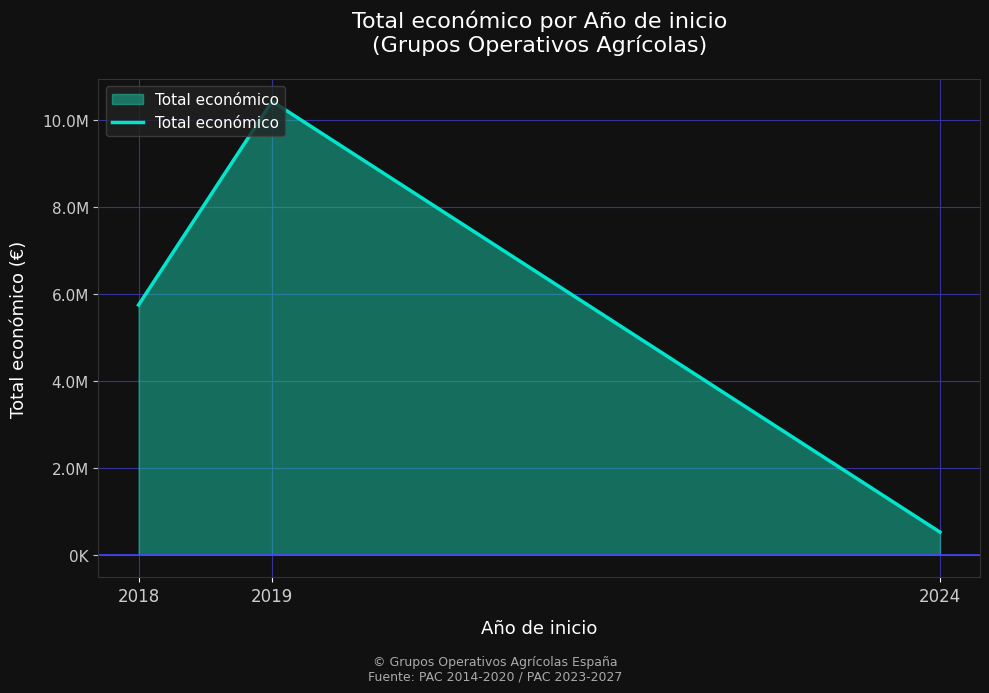

List the labels in order of value, smallest first.

2024, 2018, 2019